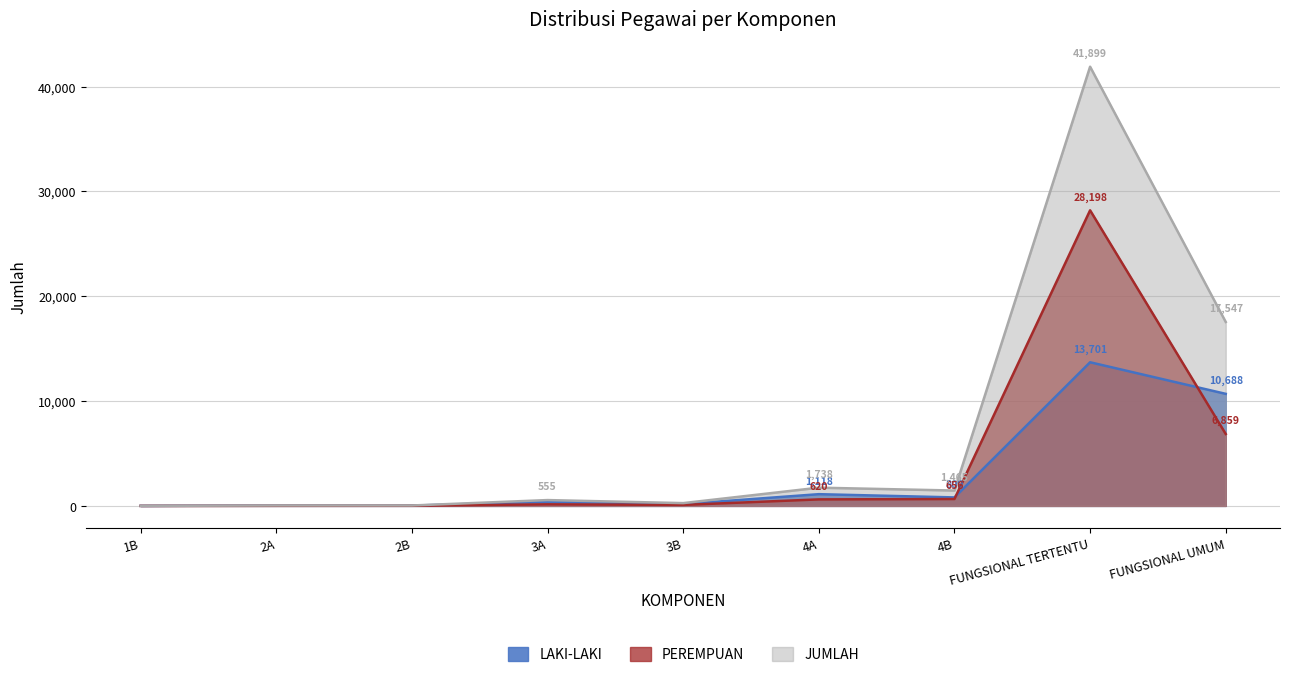

How many series are shown in this chart?

3